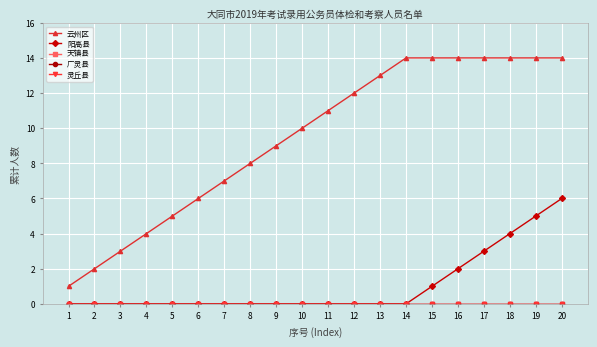

Does the chart have visible grid lines?

Yes